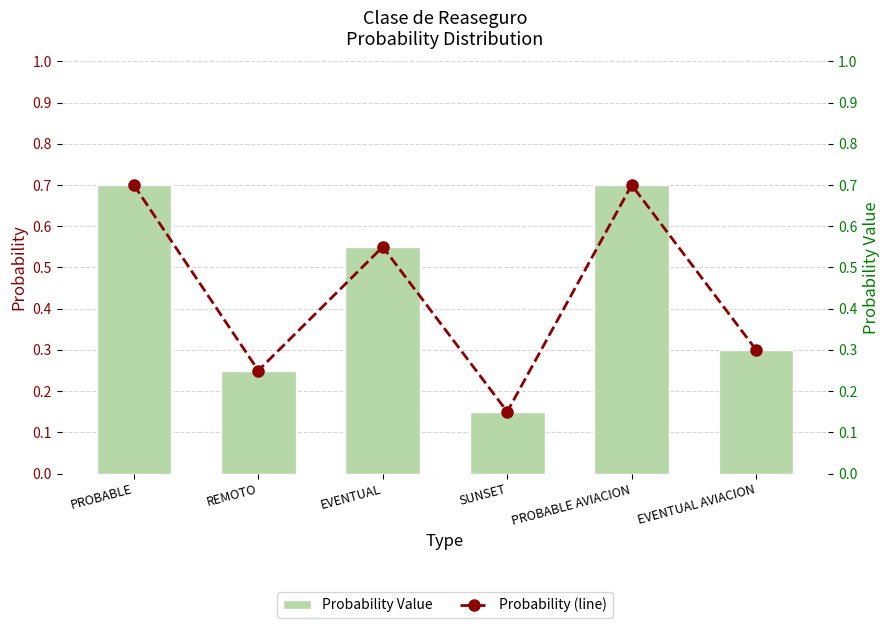

What is the greatest value displayed?

0.7